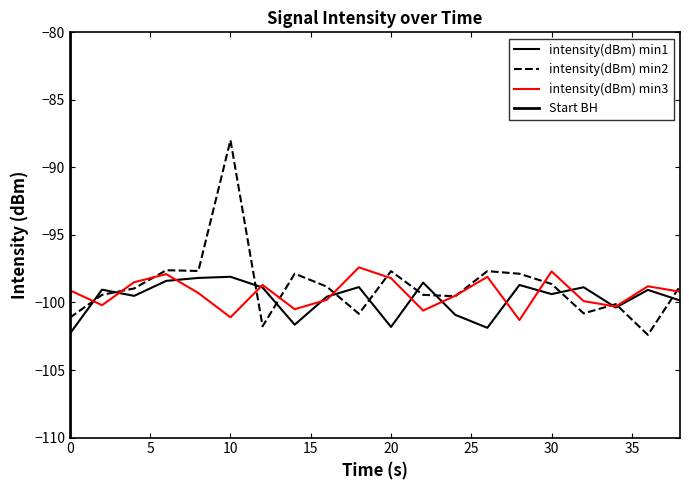

Where does the intensity(dBm) min2 series first go above -98?

6